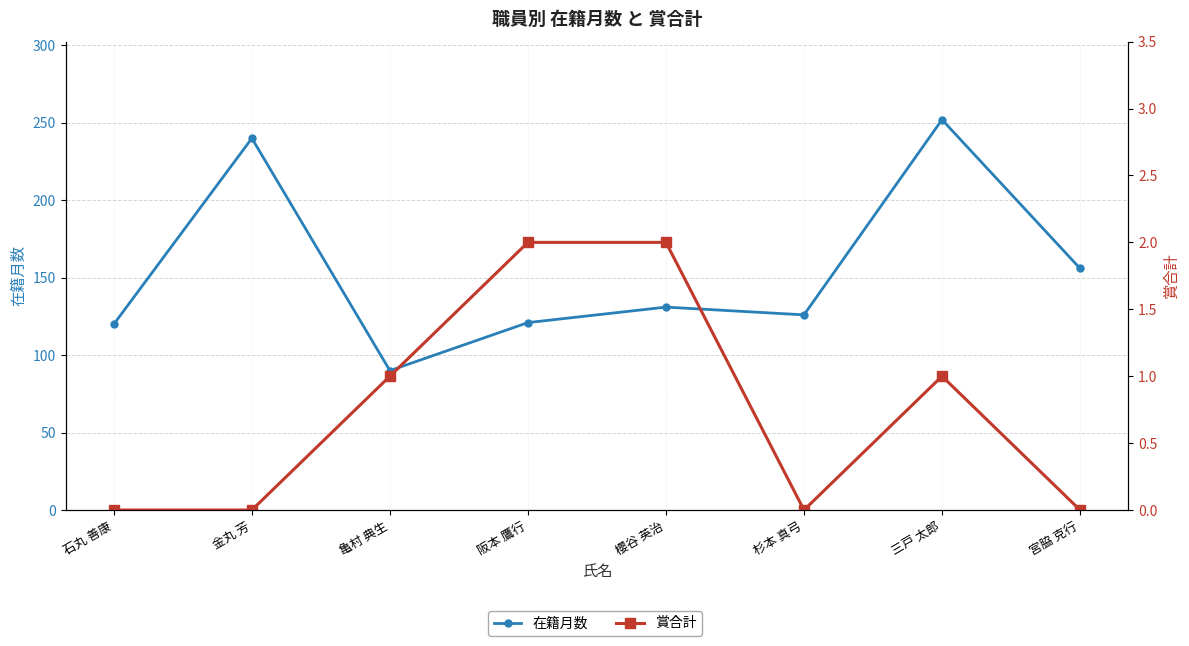

Between 亀村 典生 and 杉本 真弓, which is larger?

杉本 真弓